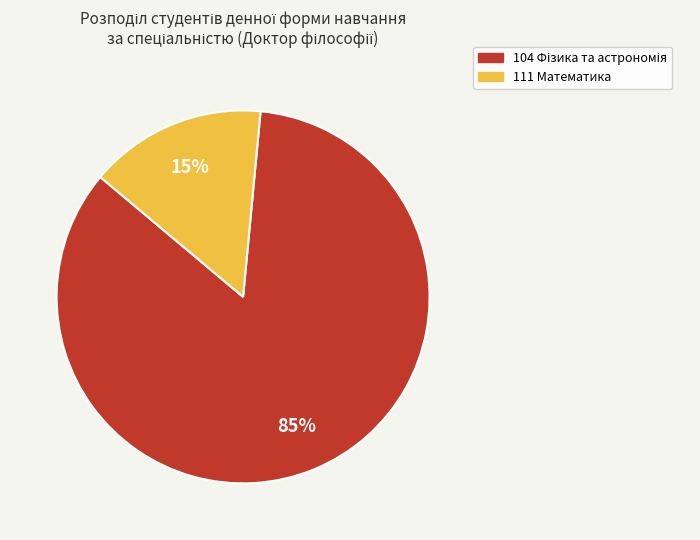

To the nearest percent, what portion does 111 Математика represent?

15%